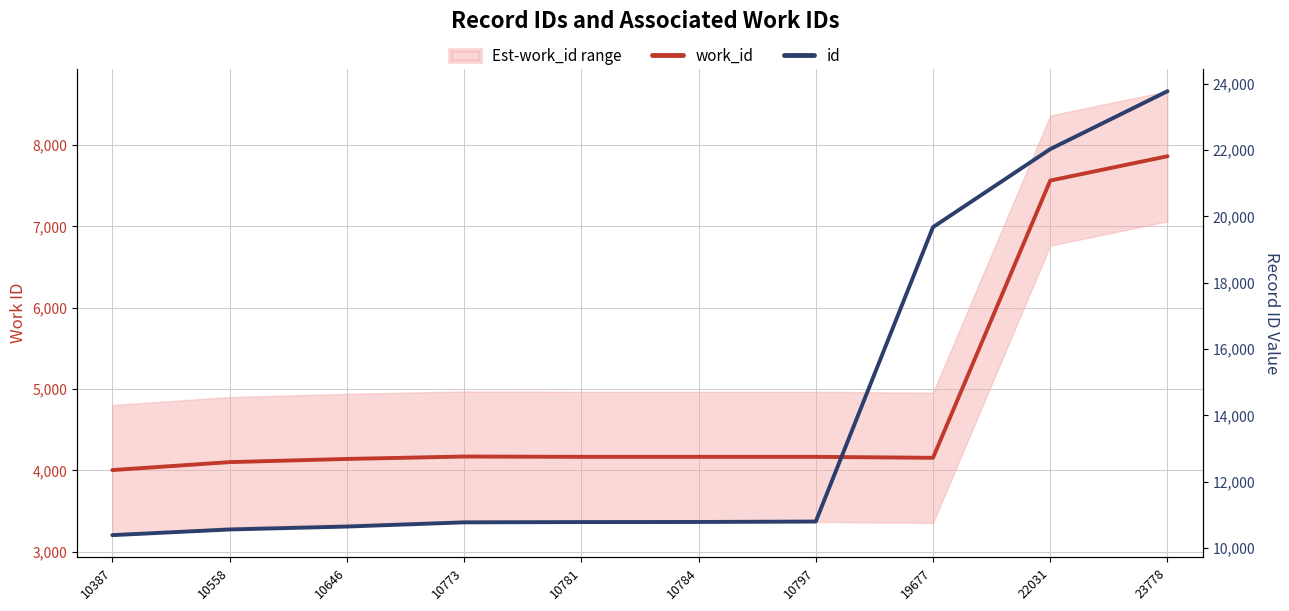

Reading left to right, list all the values displayed in this chart.

work_id: 10387=4004	10558=4102	10646=4141	10773=4171	10781=4167	10784=4167	10797=4167	19677=4155	22031=7565	23778=7864
id: 10387=10387	10558=10558	10646=10646	10773=10773	10781=10781	10784=10784	10797=10797	19677=19677	22031=22031	23778=23778